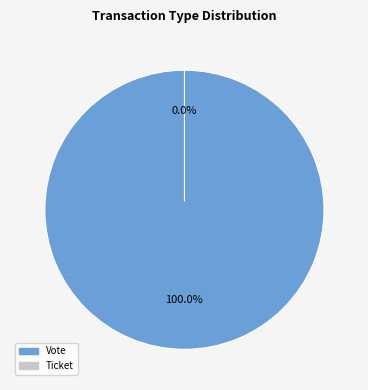

What is the largest slice in the pie chart?

Vote